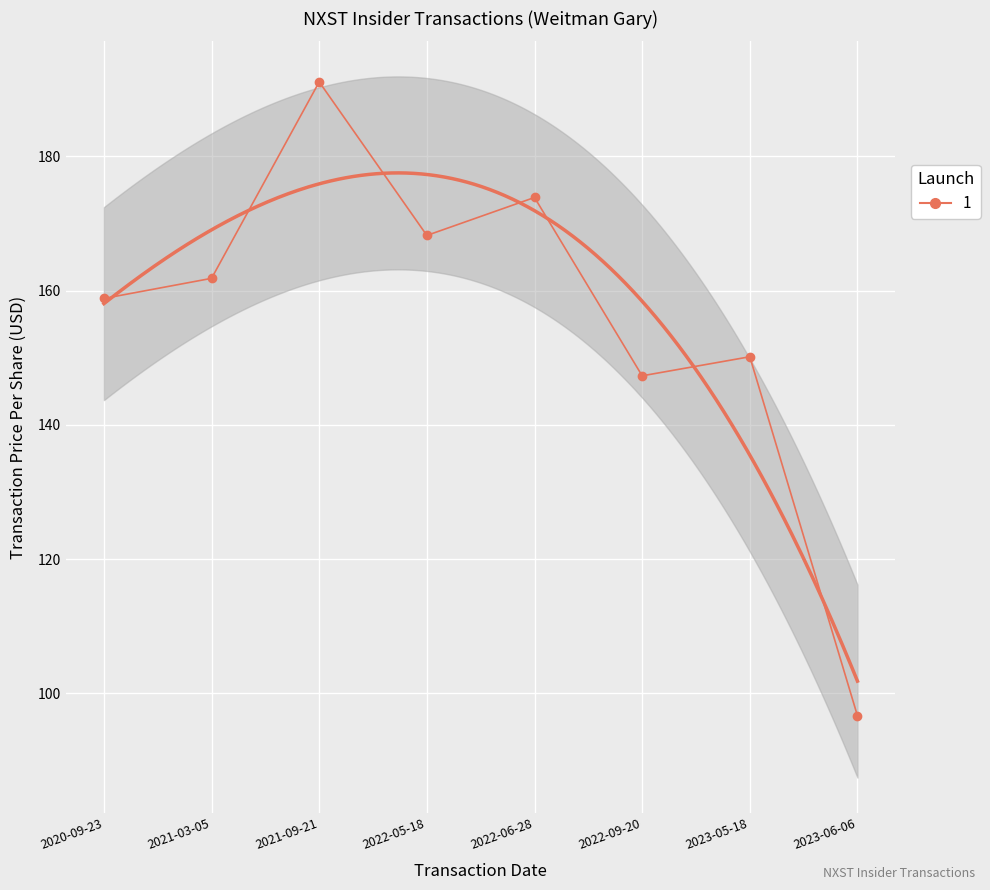

Where is the first local maximum?

2021-09-21